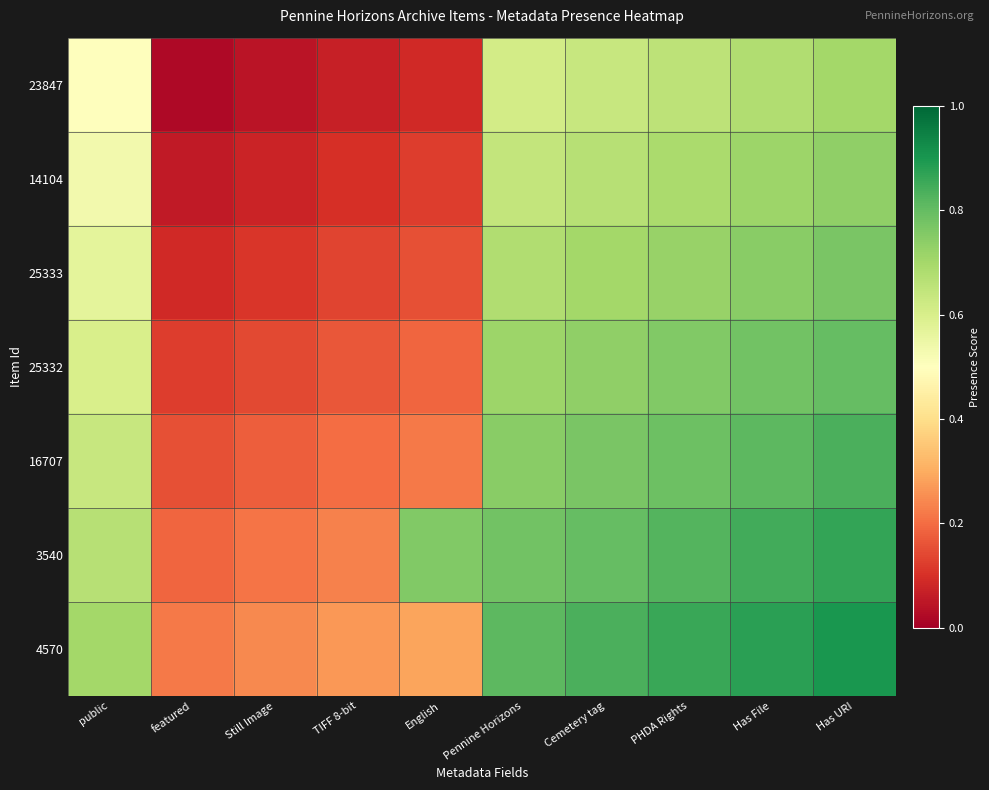

List the series in order of their peak value, lowest first.

23847, 14104, 25333, 25332, 16707, 3540, 4570